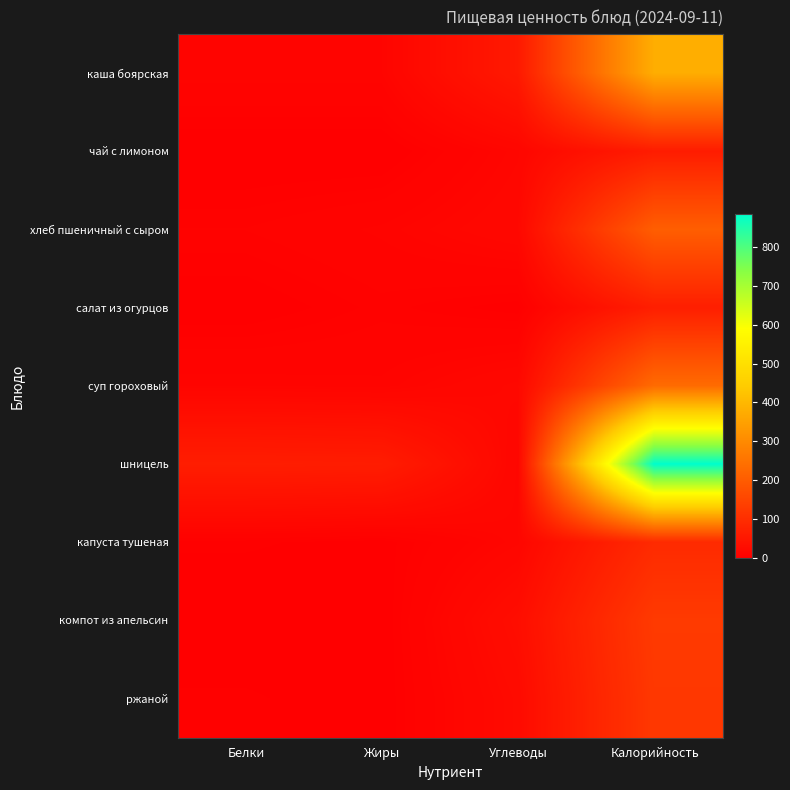

At which category is the sum across all series the highest?

Калорийность